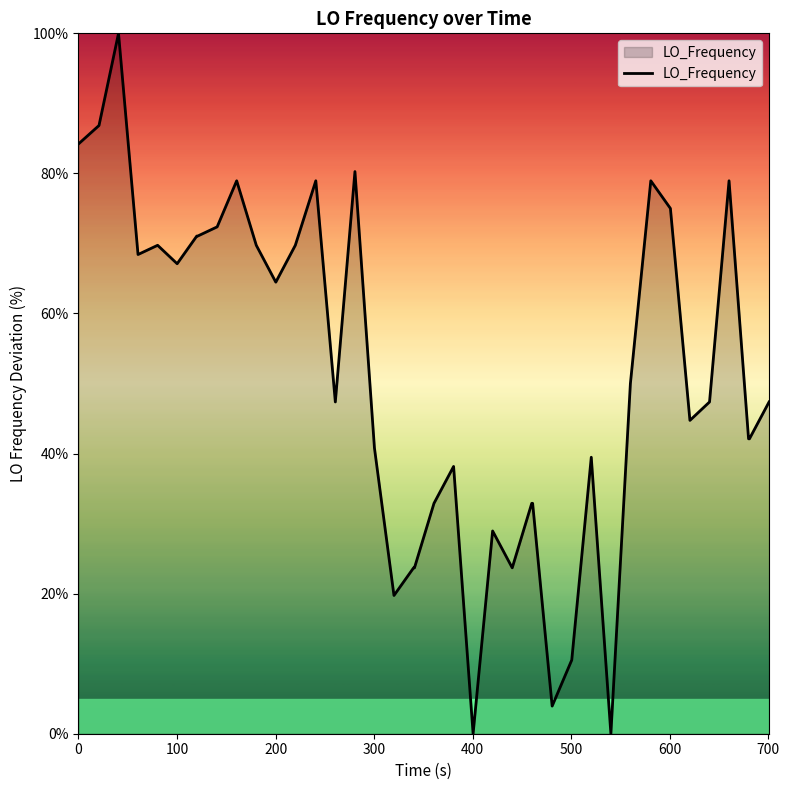

What is the average value?

51.0